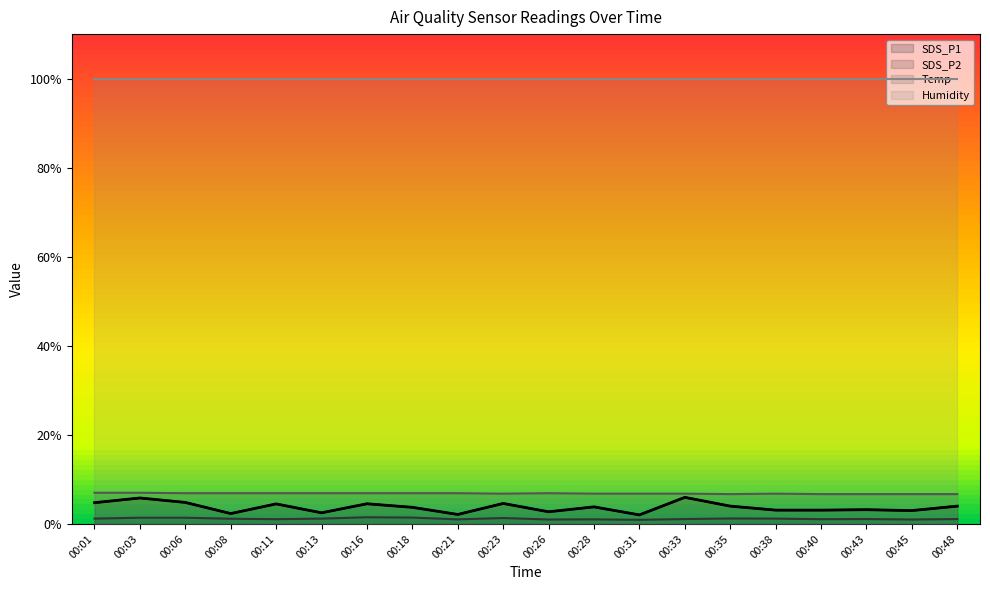

The value of SDS_P1 at 00:06 is 1.9. True or false?

False